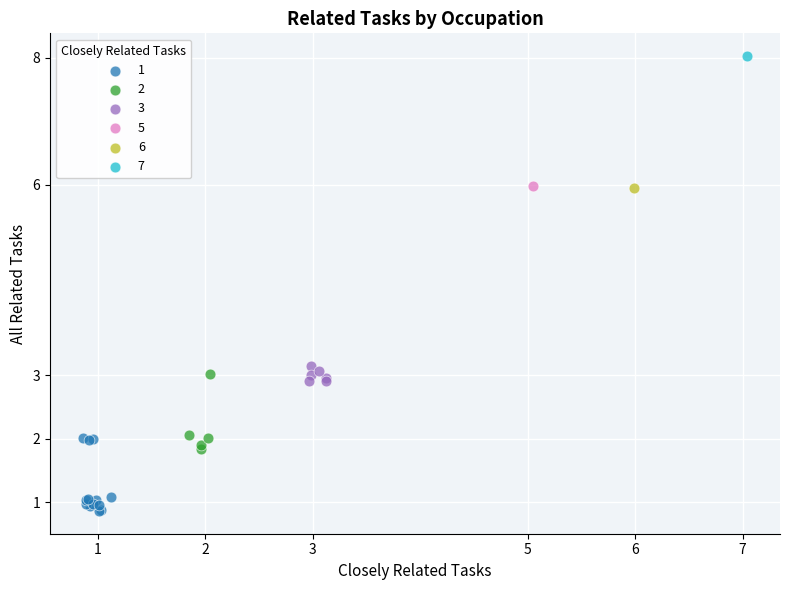

Which series reaches the maximum Y coordinate?

7